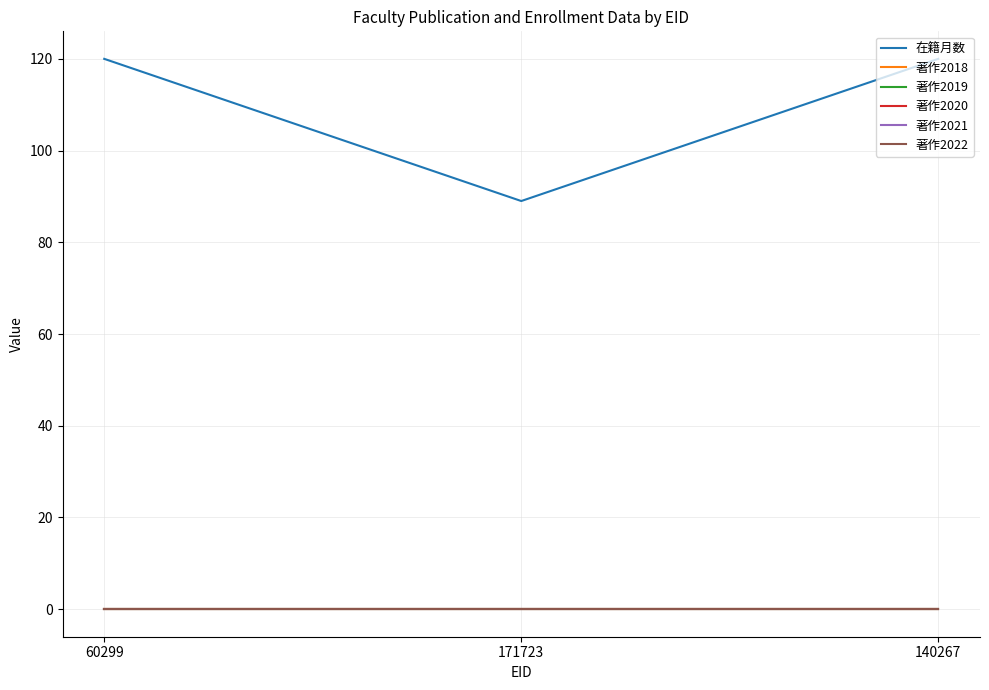

At which label does 著作2021 reach its peak?

60299